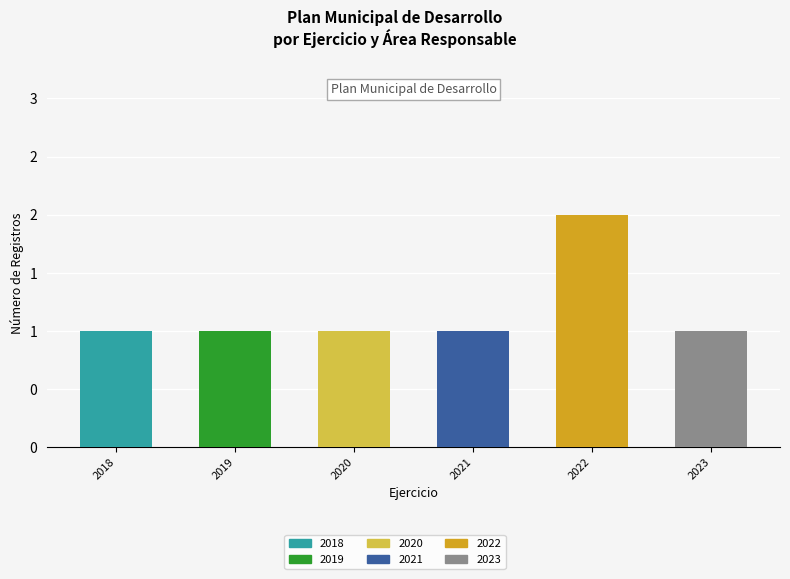

What is the minimum value shown in the chart?

1